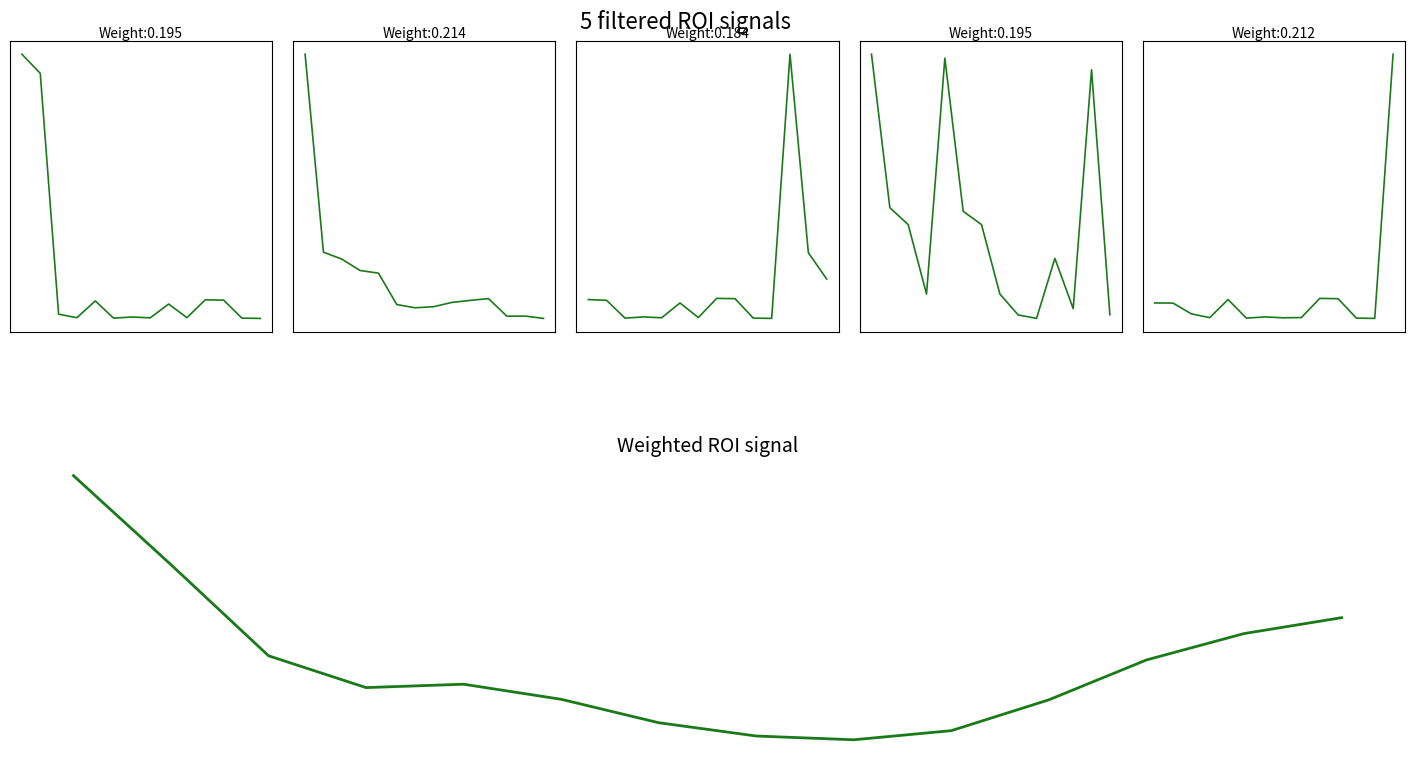

Reading right to left, transcribe all the data shown in this chart.

ÊÀÊ: -0.5	-0.5	-0.3	-0.3	-0.5	-0.3	-0.5	-0.5	-0.5	-0.3	-0.5	-0.4	2.3	2.5
Ý©ñ: -0.6	-0.6	-0.6	-0.3	-0.4	-0.4	-0.5	-0.5	-0.4	0.1	0.1	0.3	0.4	3.4
èñ²v: 0.1	0.5	3.5	-0.5	-0.5	-0.2	-0.2	-0.5	-0.3	-0.5	-0.5	-0.5	-0.2	-0.2
ú{Èµv: -1.0	1.7	-0.9	-0.4	-1.0	-1.0	-0.7	0.0	0.1	1.8	-0.7	0.0	0.2	1.8
Ó¶: 3.6	-0.4	-0.4	-0.1	-0.1	-0.4	-0.4	-0.4	-0.4	-0.1	-0.4	-0.3	-0.2	-0.2
Weighted ROI signal: 0.3	0.2	0.0	-0.2	-0.4	-0.4	-0.4	-0.3	-0.2	-0.1	-0.1	0.1	0.6	1.1